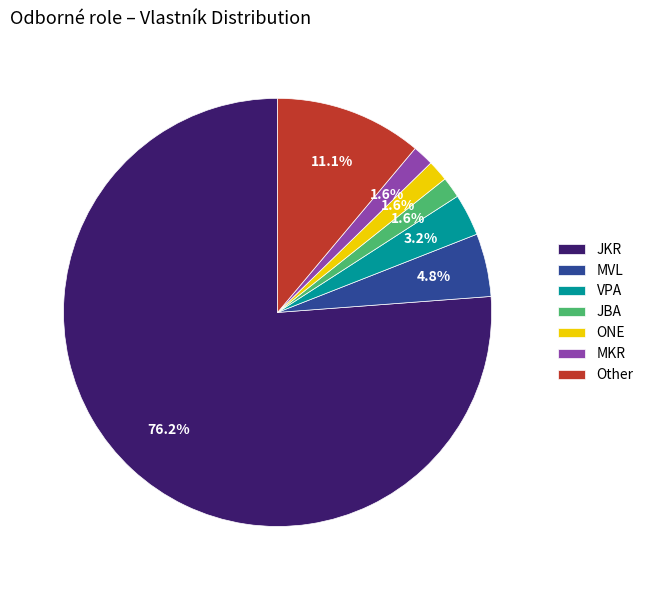

Is there a majority slice in this chart?

Yes